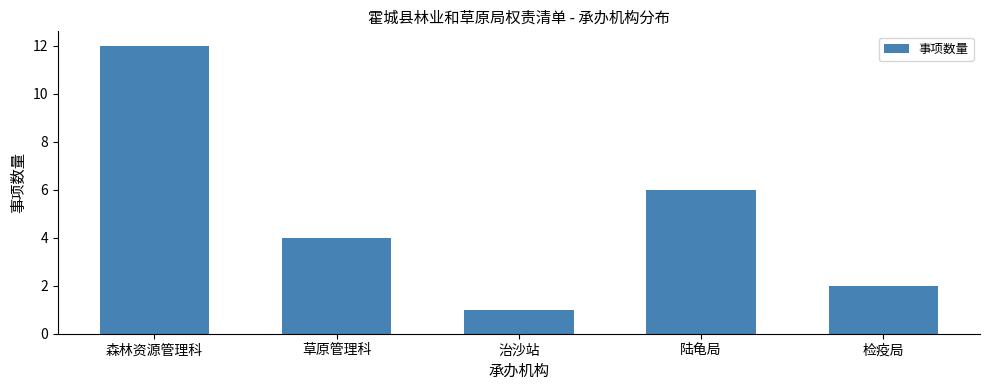

What is the sum of the values at 治沙站 and 检疫局?

3